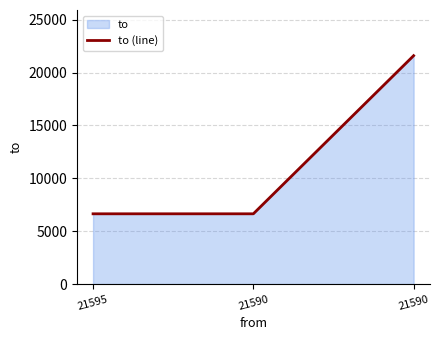

What is the average value?

11628